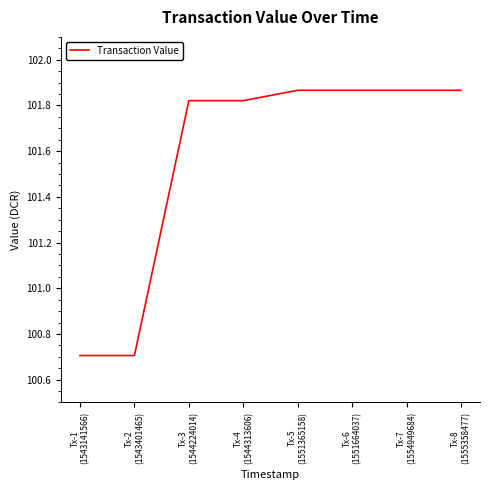

What is the change in value from Tx-1
(1543141566) to Tx-6
(1551664037)?

+1.2